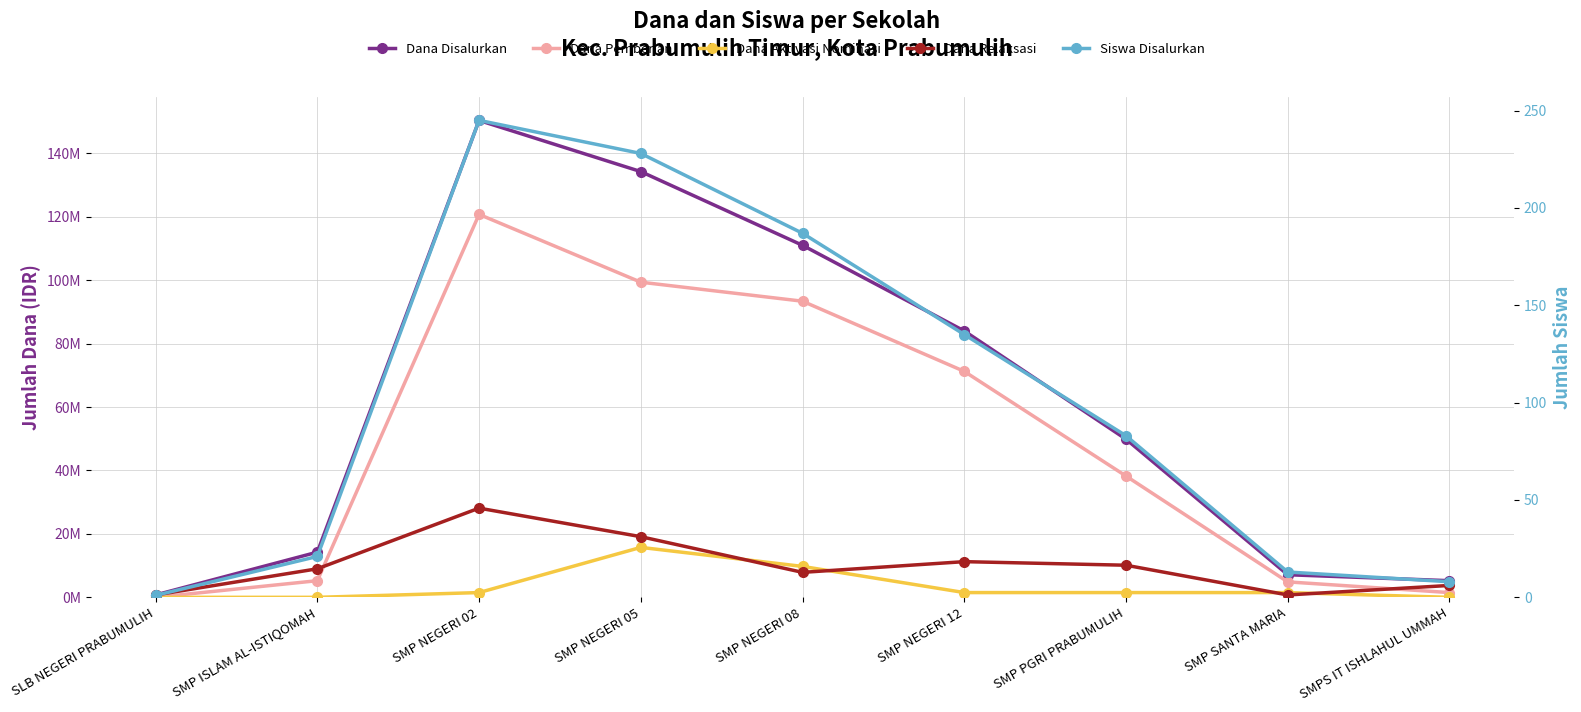

True or false: Dana Pemberian and Dana Aktivasi Nominasi intersect in this chart.

False